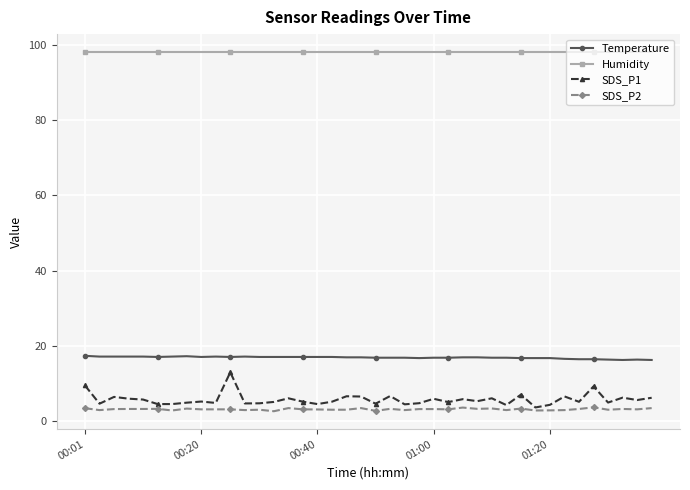

Which series has the largest range (max minus min)?

SDS_P1